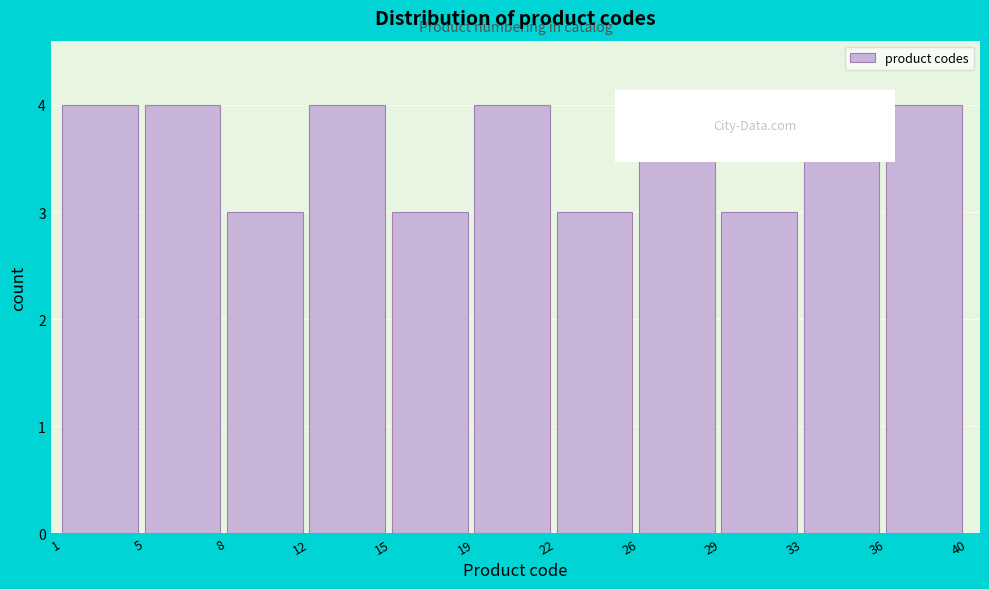

Reading left to right, transcribe all the data shown in this chart.

4	4	3	4	3	4	3	4	3	4	4